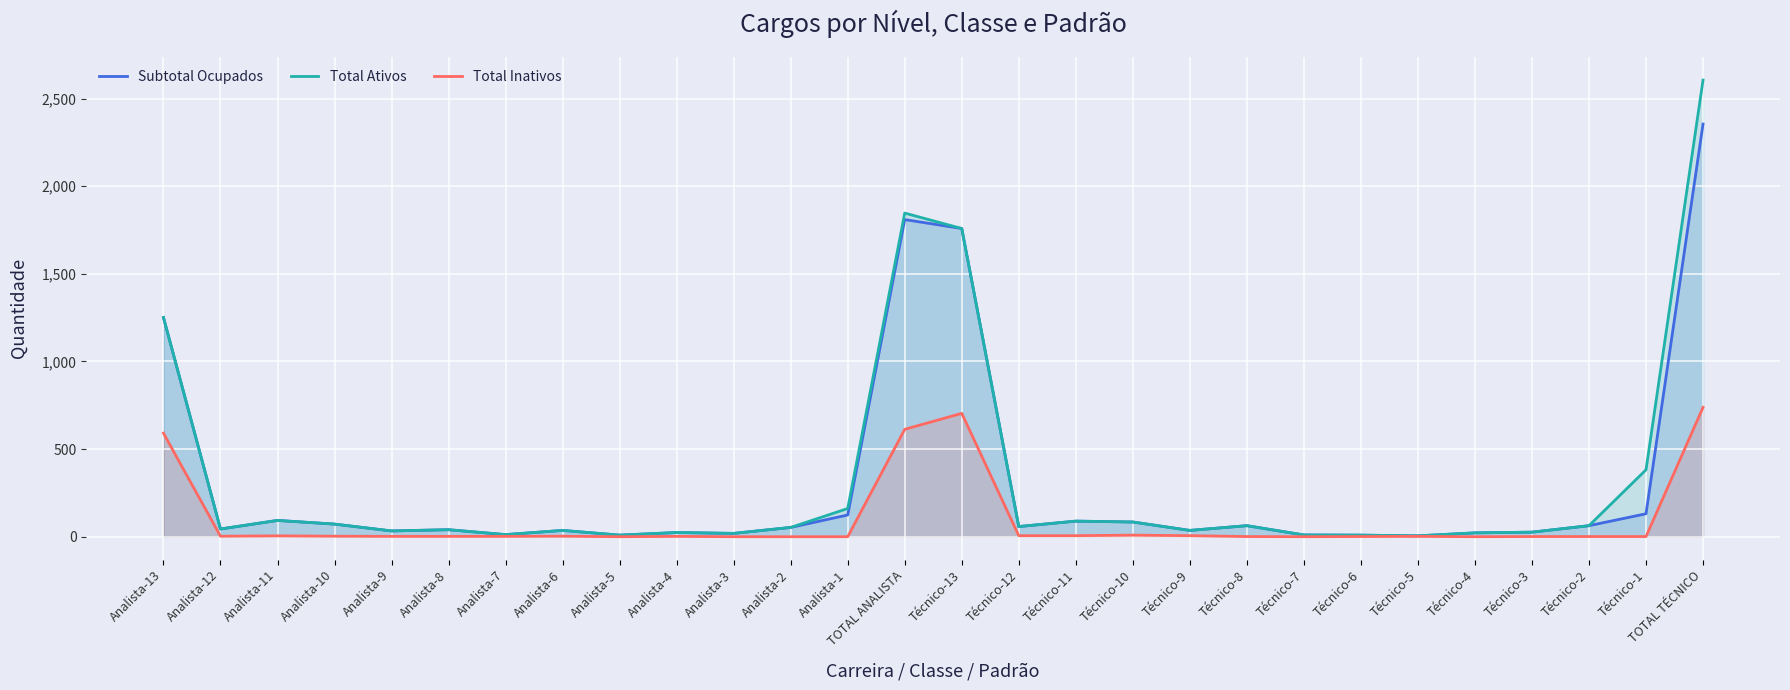

True or false: Total Ativos and Subtotal Ocupados cross at least once.

False